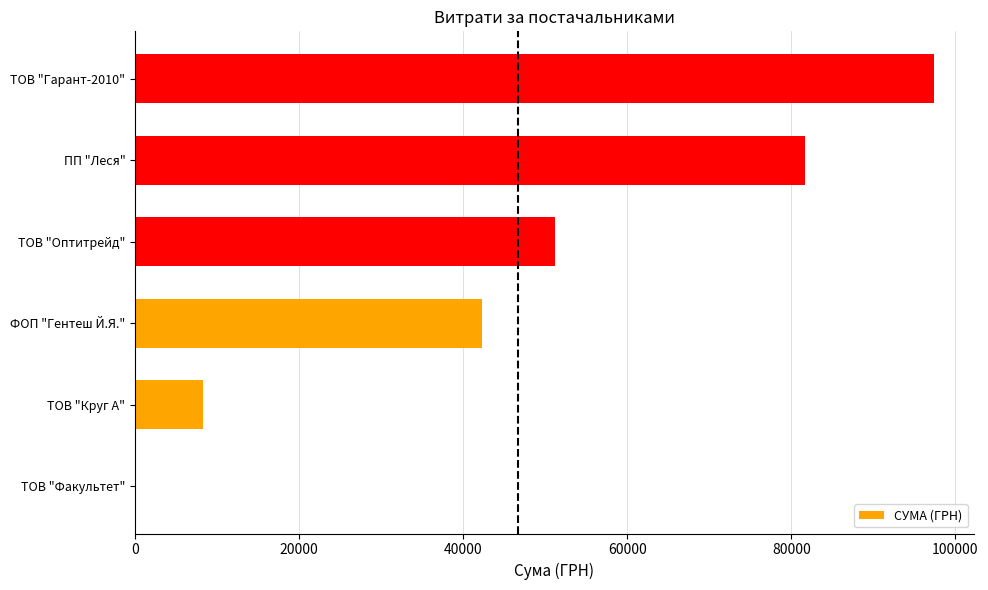

What is the sum of all values?

281002.0